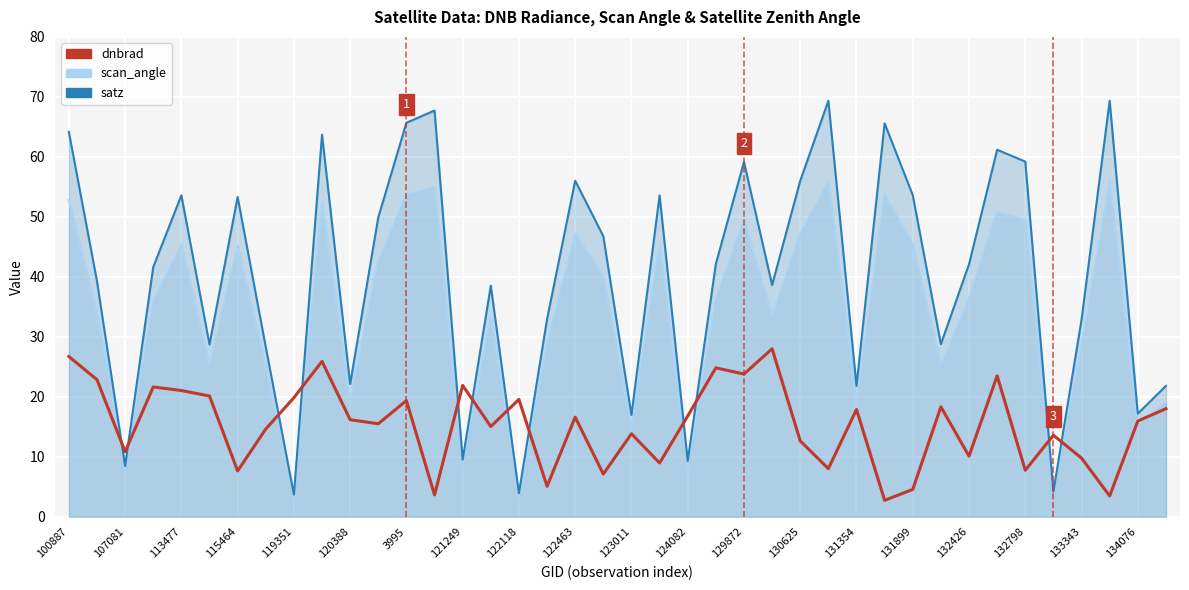

Read the value at 120388.

16.2